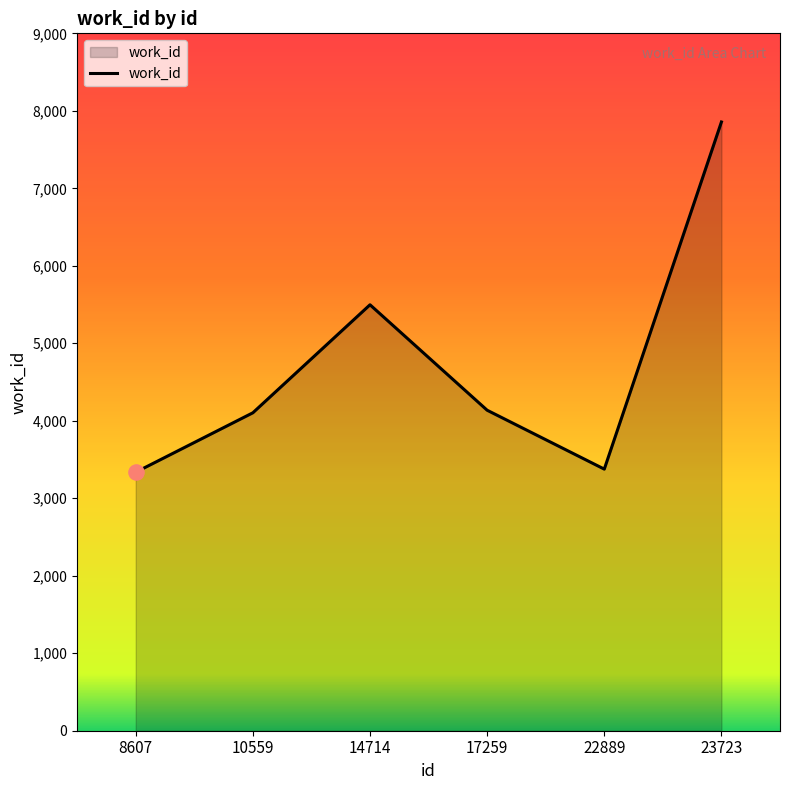

What is the ratio of the value at 10559 to the value at 17259?

1.0